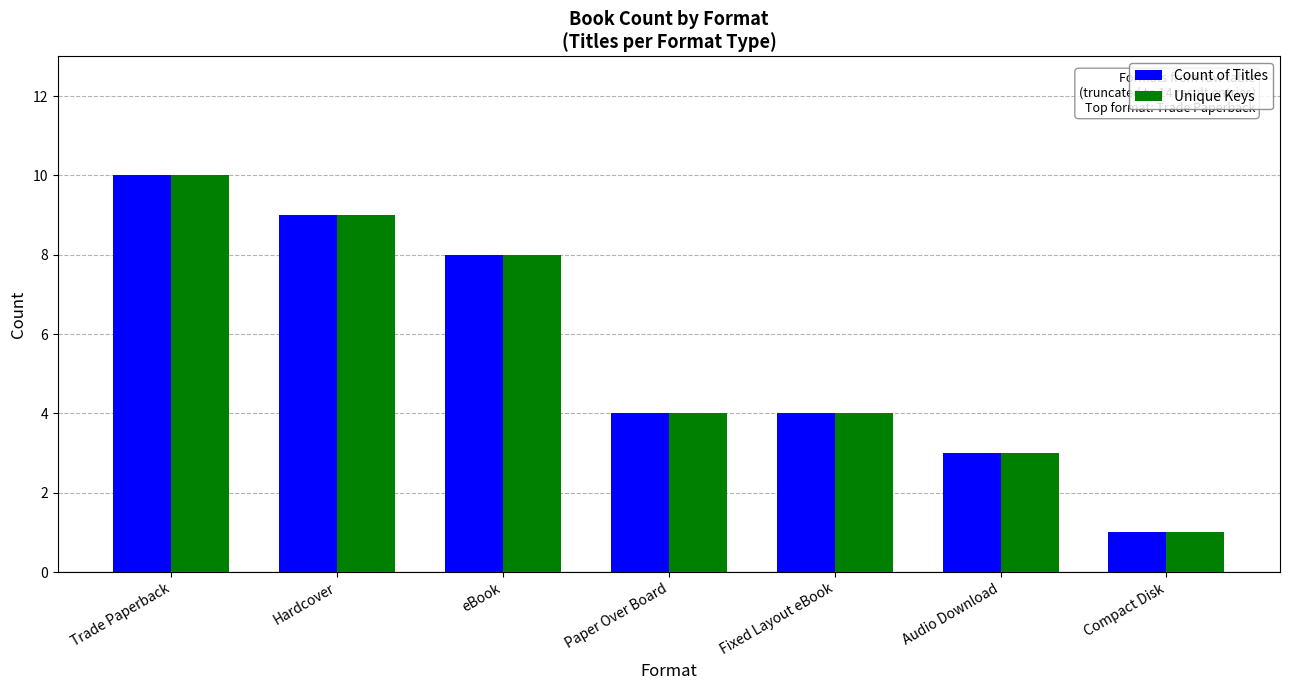

What position from the right is Paper Over Board?

4